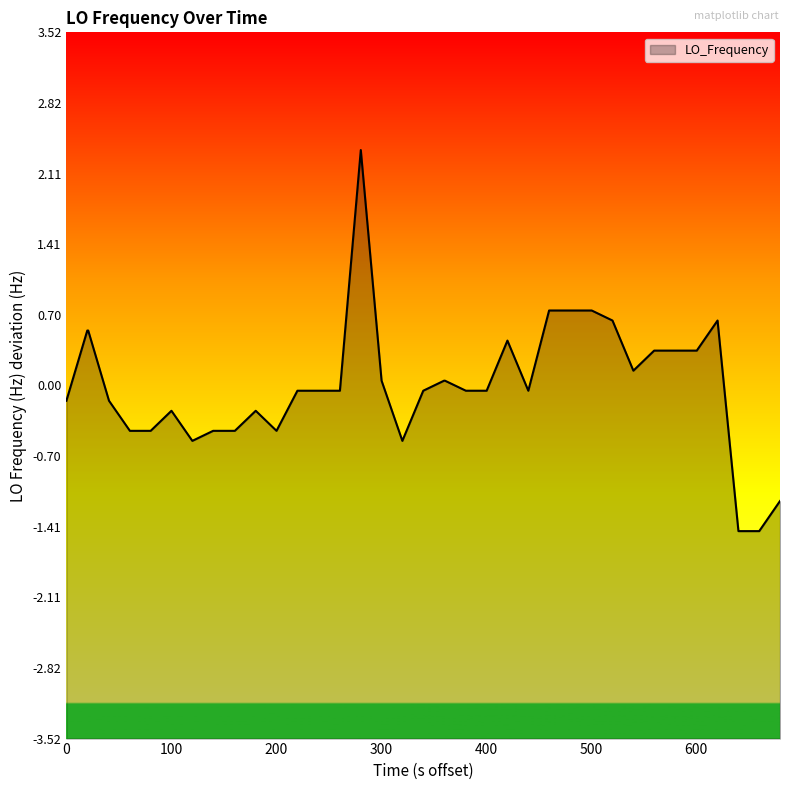

Does the chart display data point markers on the line(s)?

No